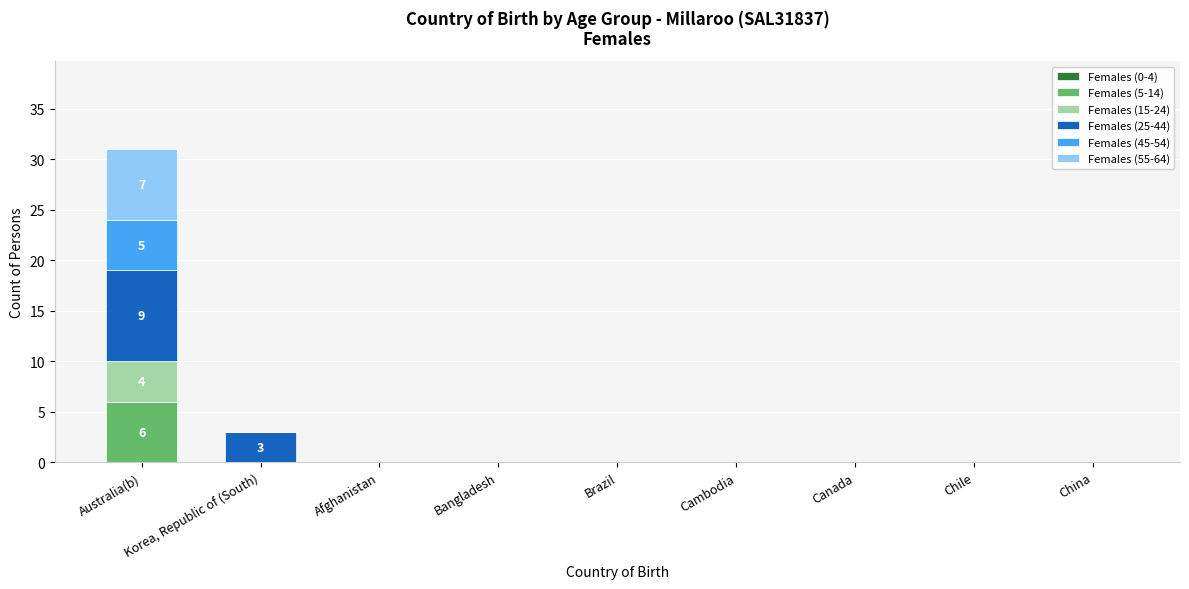

Does the chart contain stacked bars?

Yes